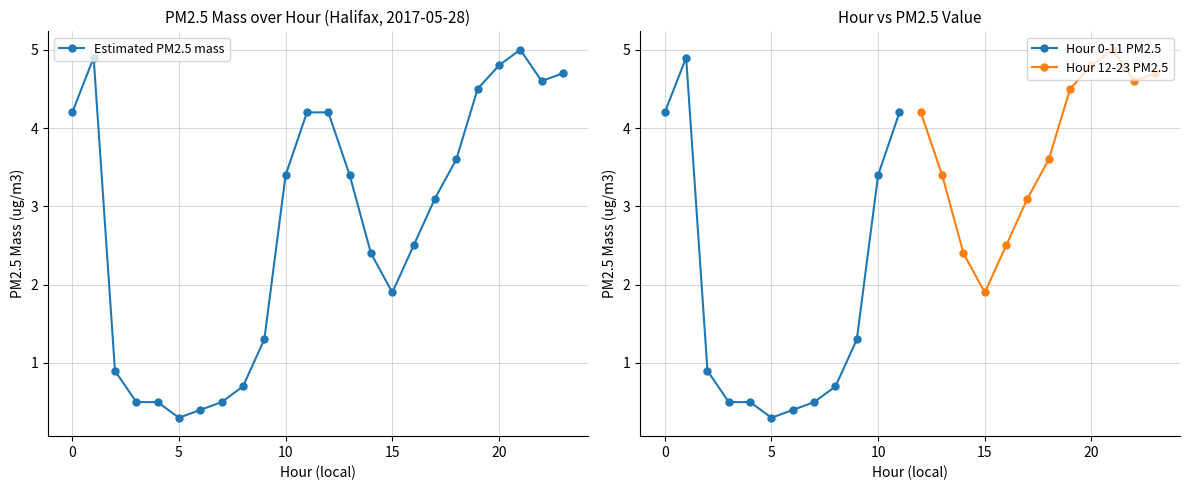

Reading right to left, what are all the values shown in this chart?

23=4.7	22=4.6	21=5.0	20=4.8	19=4.5	18=3.6	17=3.1	16=2.5	15=1.9	14=2.4	13=3.4	12=4.2	11=4.2	10=3.4	9=1.3	8=0.7	7=0.5	6=0.4	5=0.3	4=0.5	3=0.5	2=0.9	1=4.9	0=4.2